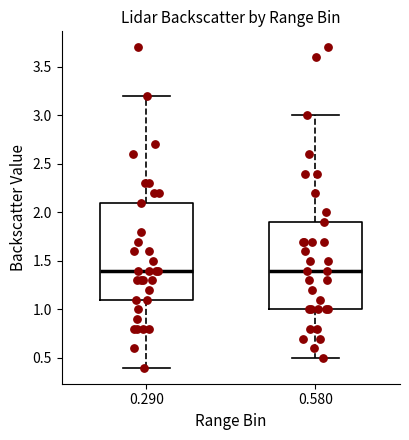

Reading left to right, transcribe this box plot: for each box, give where its median line is, the range the box spans, and where its two whiskers end, as read against the y-axis. The values are not printed on the chart, so give them approximately, as read against the axis.

0.290: median 1.4, box 1.1 to 2.1, whiskers 0.4 to 3.2
0.580: median 1.4, box 1.0 to 1.9, whiskers 0.5 to 3.0